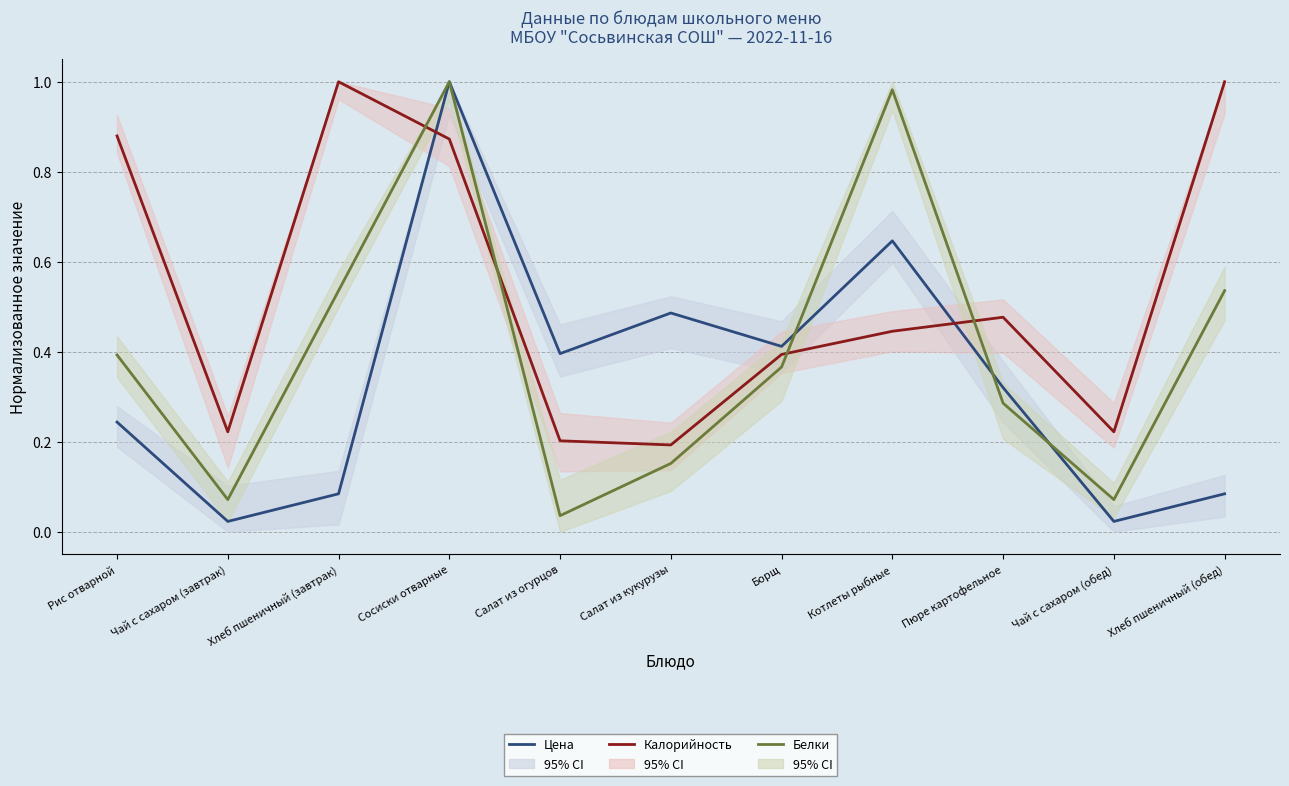

Where is the first local minimum for Белки?

Чай с сахаром (завтрак)